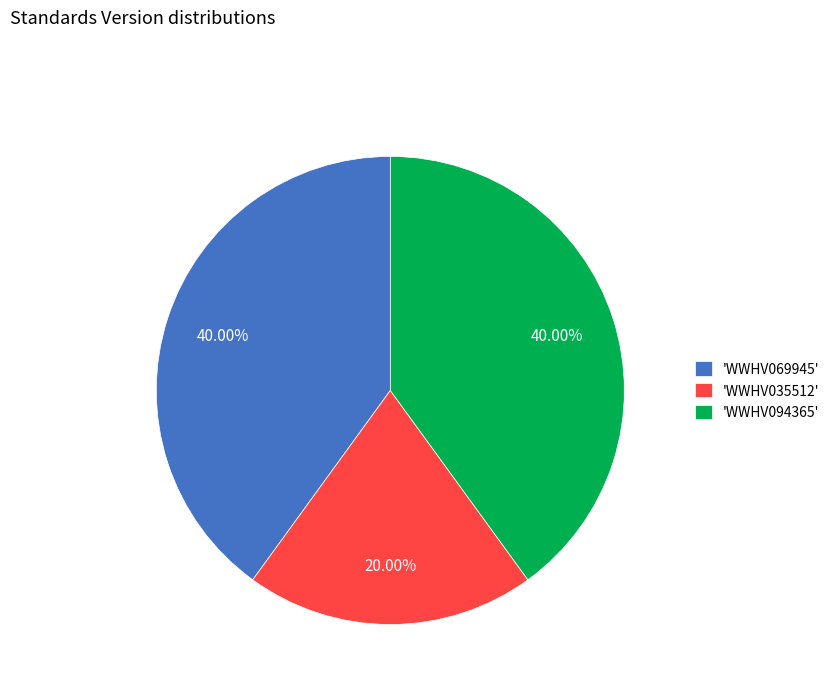

What is the ratio of the value at 'WWHV094365' to the value at 'WWHV069945'?

1.0